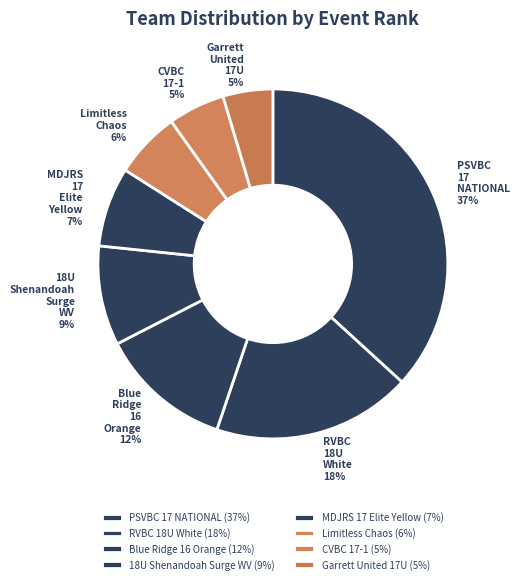

True or false: MDJRS 17 Elite Yellow accounts for 20% of the total.

False